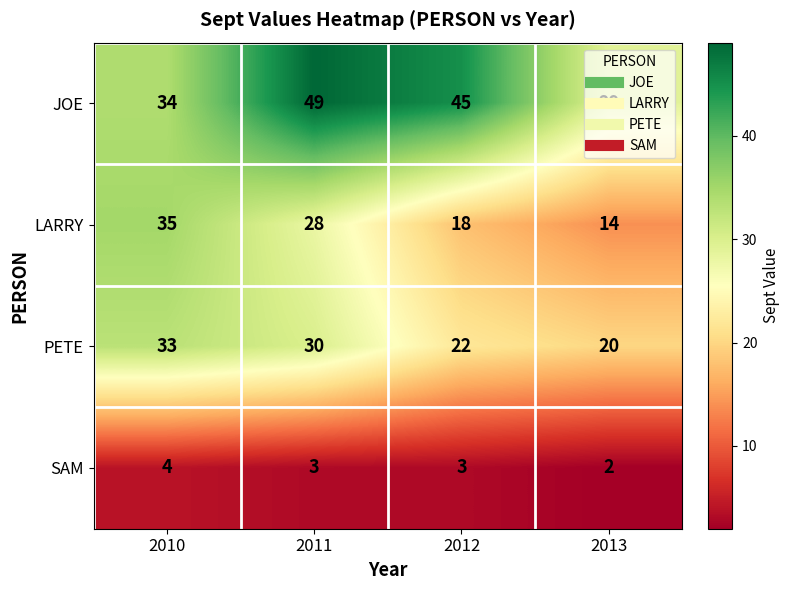

At which category does the chart reach its peak across all series?

2011